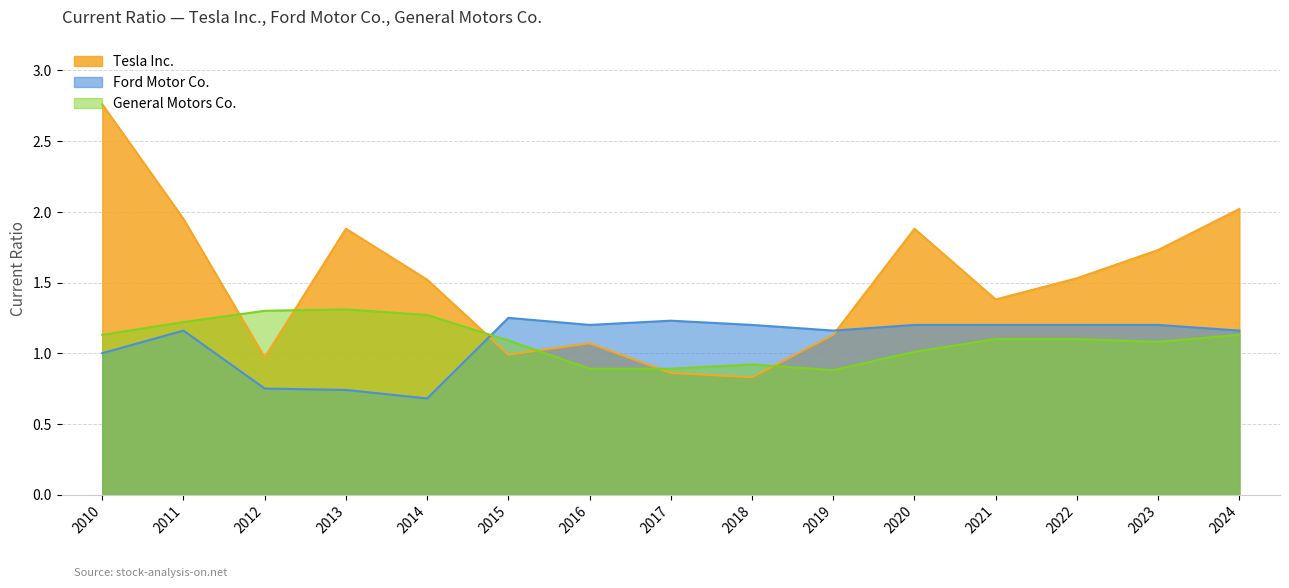

What is the highest value of the Ford Motor Co. series?

1.2